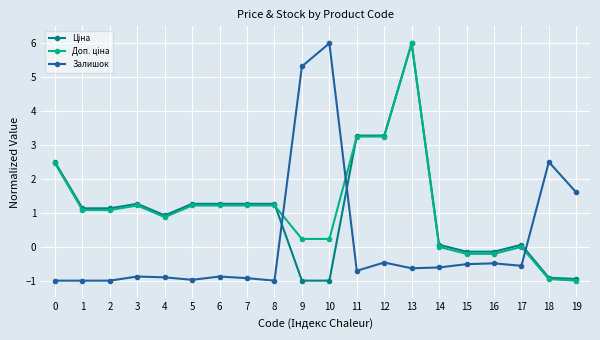

What is the spread (max minus min) of values at 10?

7.0